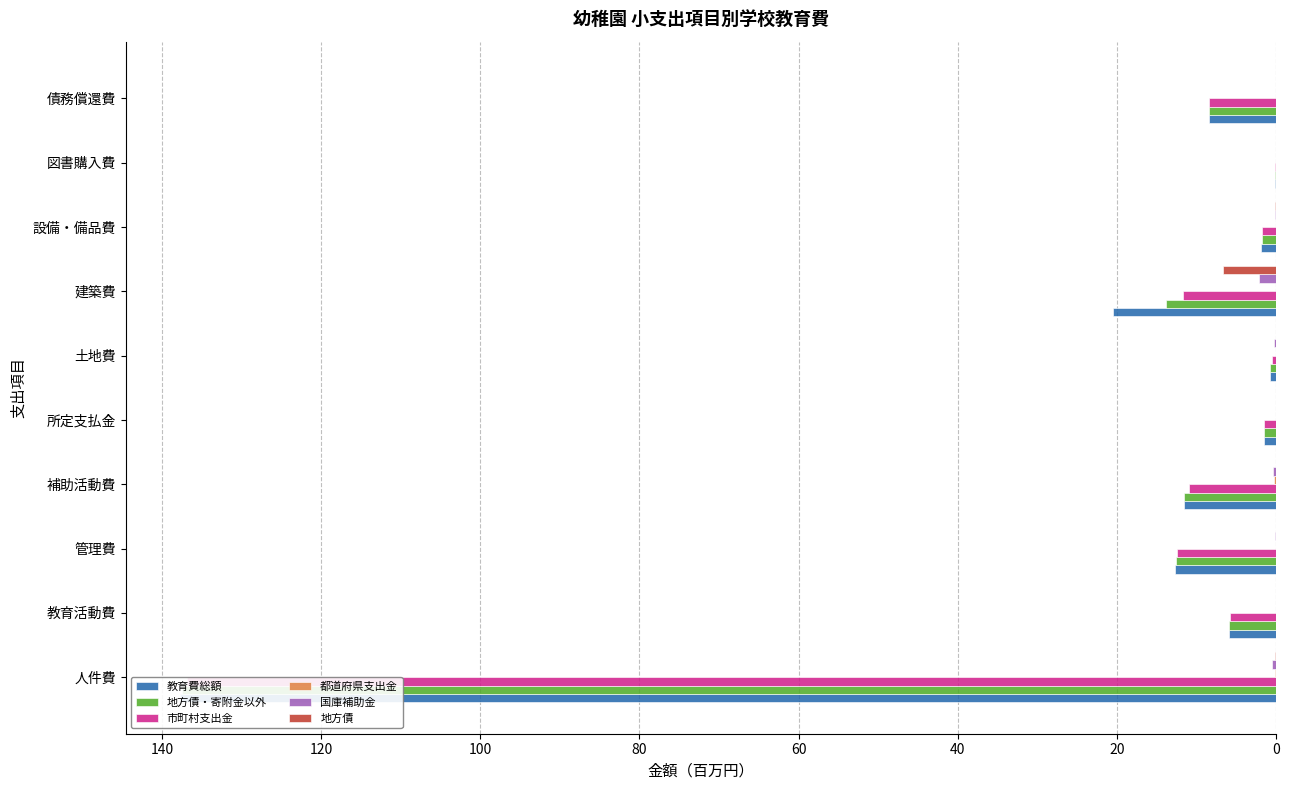

Is it true that 都道府県支出金 equals 0.1 at 補助活動費?

False